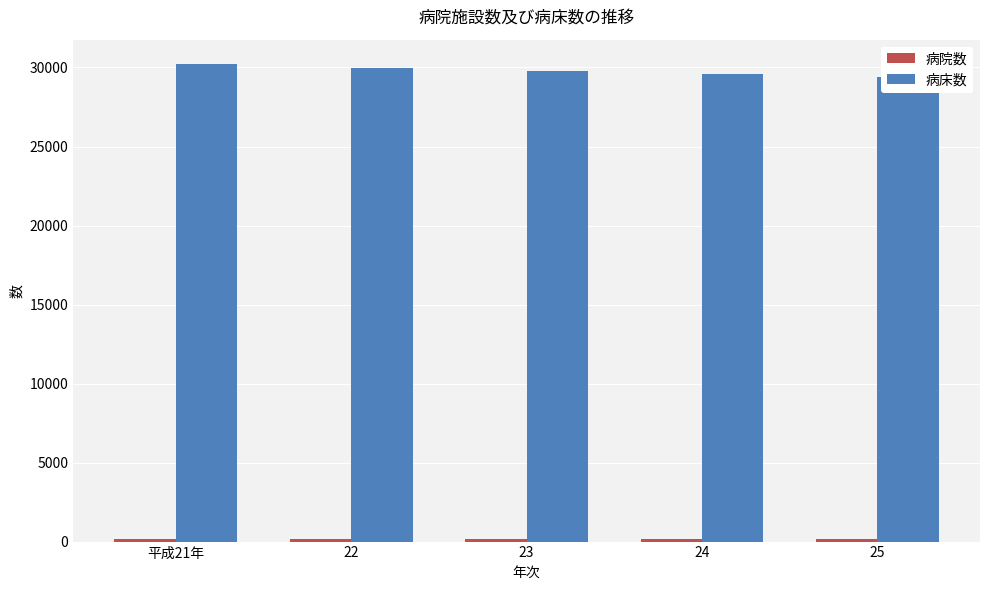

Read the 病院数 value at 22.

174